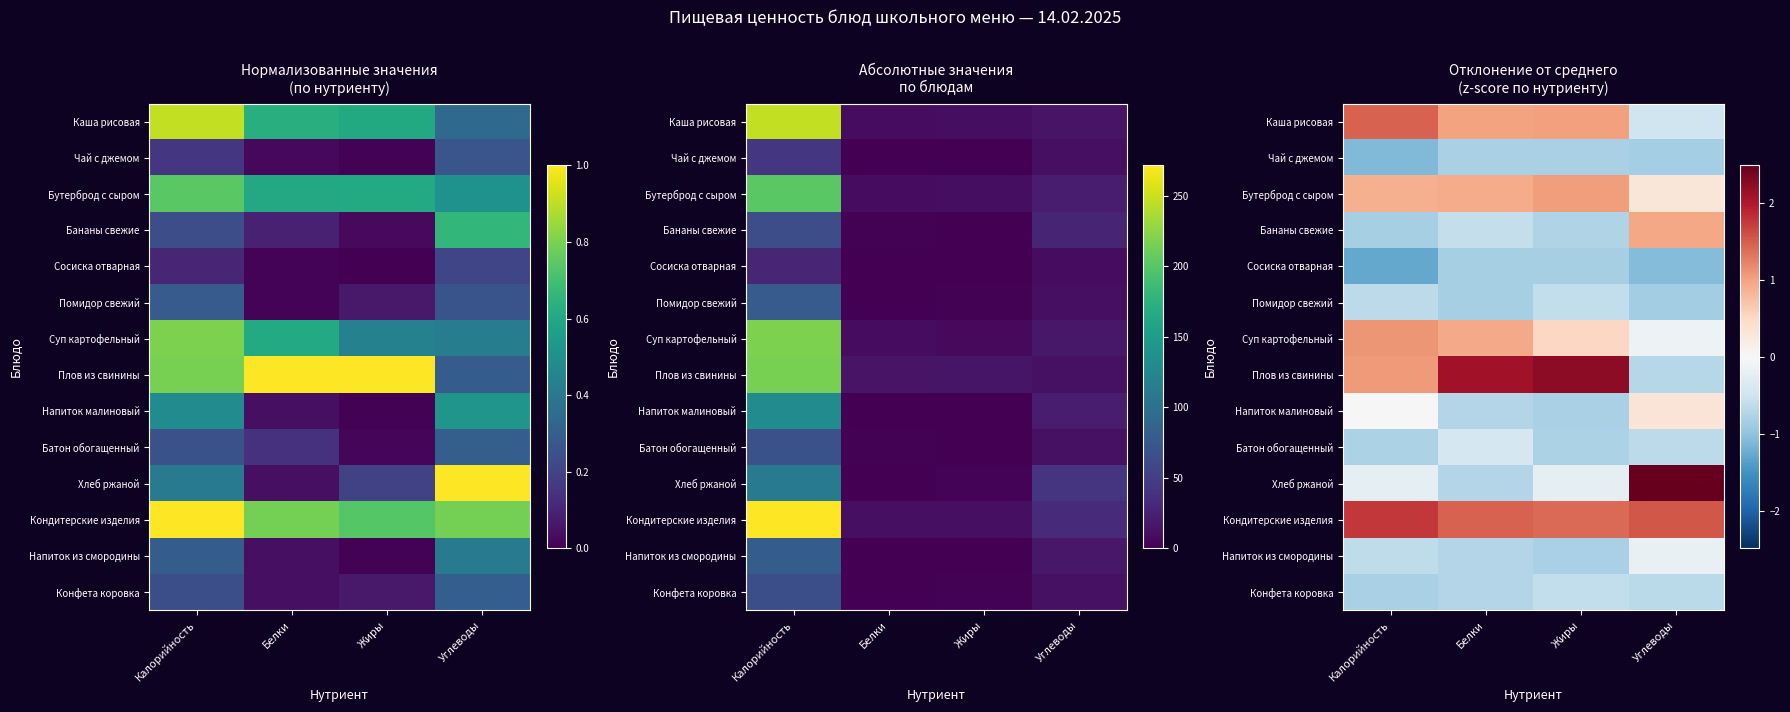

Which label corresponds to the largest value in the chart?

Углеводы